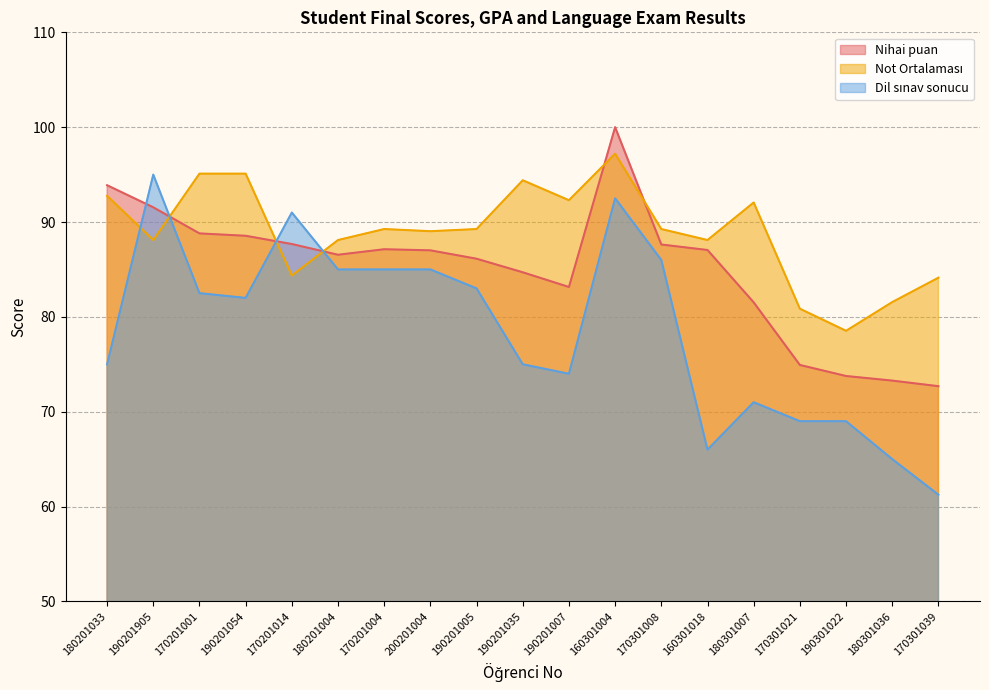

Reading left to right, transcribe all the data shown in this chart.

Nihai puan: 180201033=93.9	190201905=91.5	170201001=88.8	190201054=88.5	170201014=87.7	180201004=86.5	170201004=87.1	200201004=87.0	190201005=86.1	190201035=84.7	190201007=83.2	160301004=100.0	170301008=87.6	160301018=87.0	180301007=81.5	170301021=74.9	190301022=73.8	180301036=73.3	170301039=72.7
Not Ortalaması: 180201033=92.8	190201905=88.1	170201001=95.1	190201054=95.1	170201014=84.4	180201004=88.1	170201004=89.3	200201004=89.0	190201005=89.3	190201035=94.4	190201007=92.3	160301004=97.2	170301008=89.3	160301018=88.1	180301007=92.1	170301021=80.9	190301022=78.5	180301036=81.6	170301039=84.1
Dil sınav sonucu: 180201033=75.0	190201905=95.0	170201001=82.5	190201054=82.0	170201014=91.0	180201004=85.0	170201004=85.0	200201004=85.0	190201005=83.0	190201035=75.0	190201007=74.0	160301004=92.5	170301008=86.0	160301018=66.0	180301007=71.0	170301021=69.0	190301022=69.0	180301036=65.0	170301039=61.2